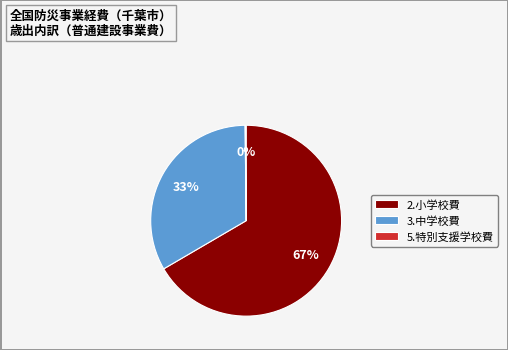

Is there any slice that represents more than half of the pie?

Yes